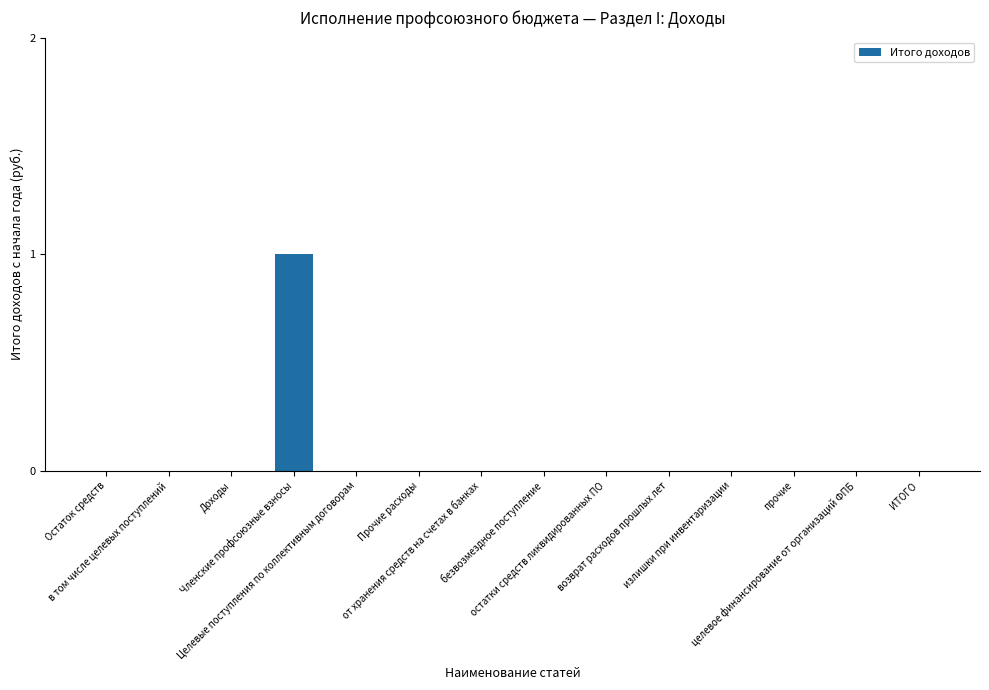

How many data points does each series have?

14